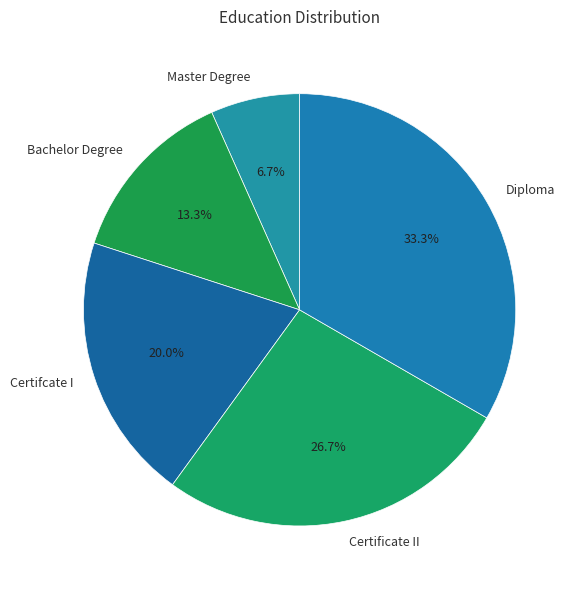

Between Master Degree and Certifcate I, which is larger?

Certifcate I